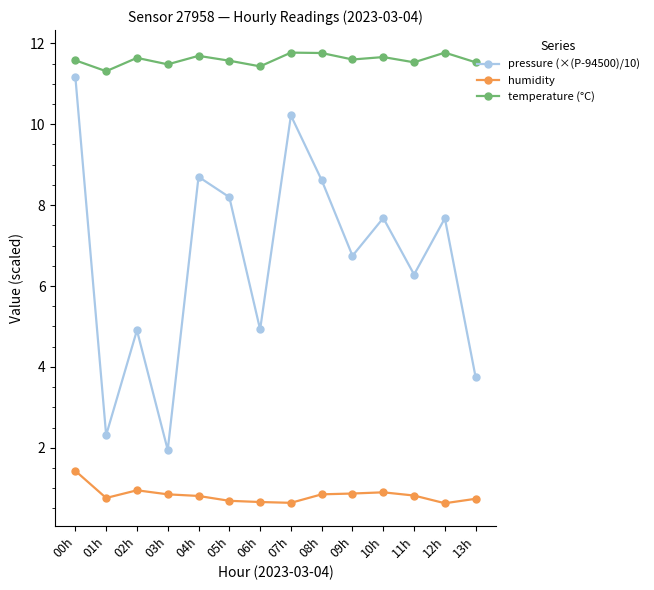

What is the lowest value of the temperature (°C) series?

11.3